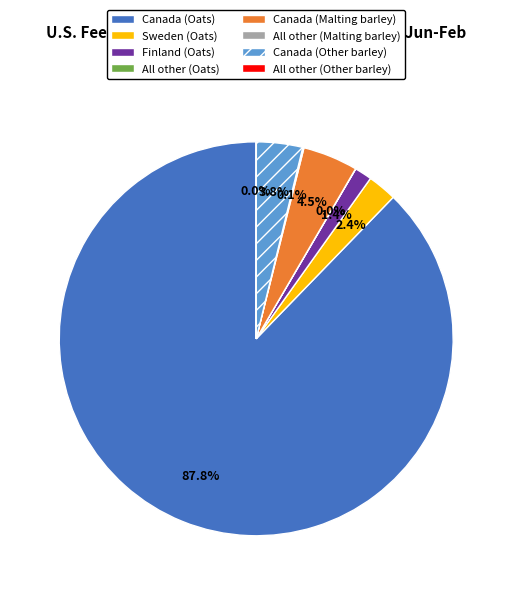

Is there any slice that represents more than half of the pie?

Yes